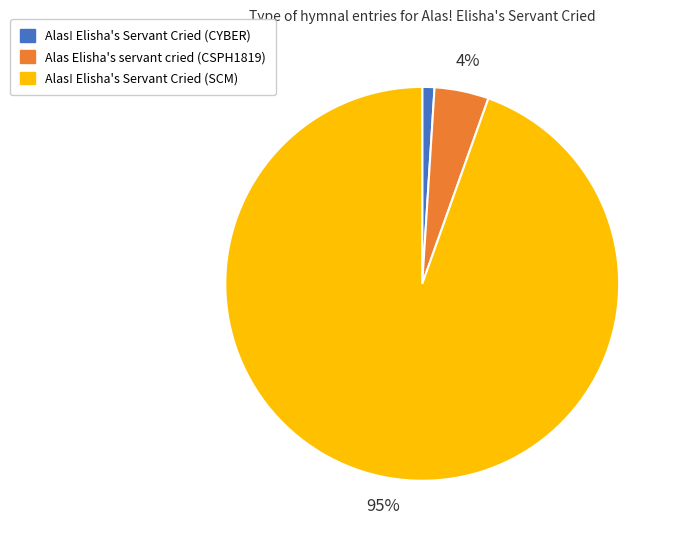

Which slice is the largest?

Alas! Elisha's Servant Cried (SCM)